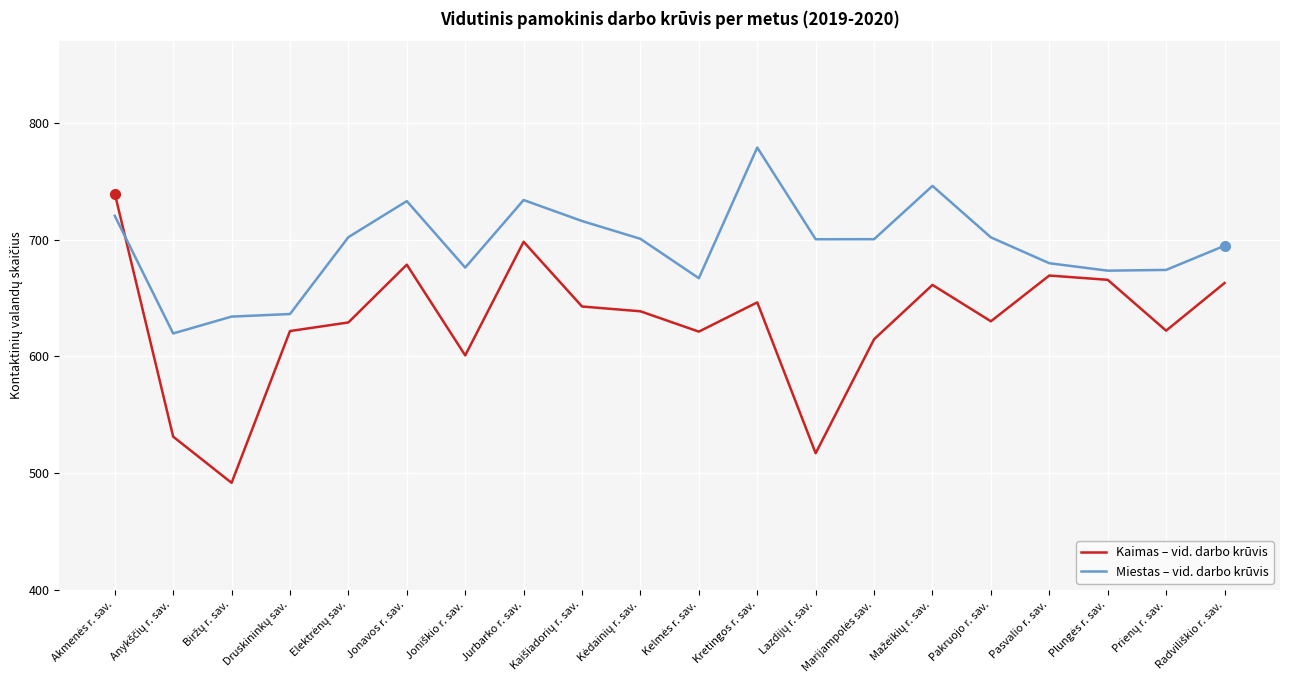

What is the difference between the maximum and minimum values in the Miestas – vid. darbo krūvis series?

159.3